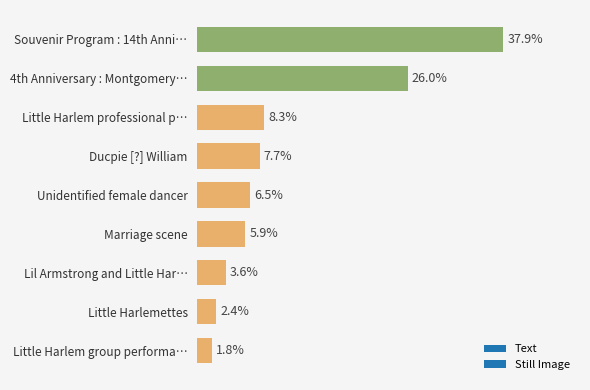

Which has a higher value, Unidentified female dancer or 4th Anniversary : Montgomery…?

4th Anniversary : Montgomery…